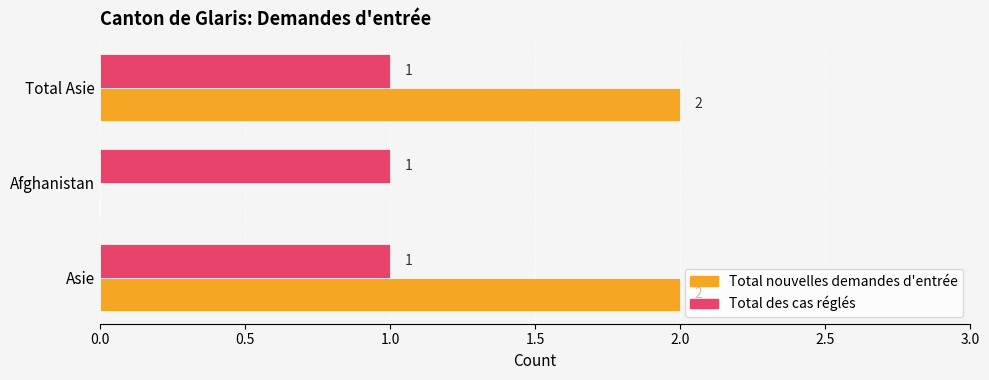

The value of Total nouvelles demandes d'entrée at Asie is 1. True or false?

False